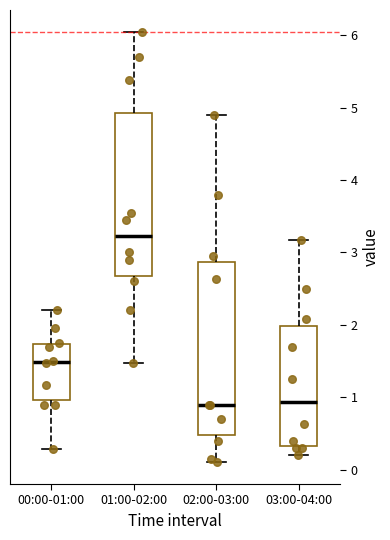

Reading left to right, transcribe this box plot: for each box, give where its median line is, the range the box spans, and where its two whiskers end, as read against the y-axis. The values are not printed on the chart, so give them approximately, as read against the axis.

00:00-01:00: median 1.5, box 1.0 to 1.7, whiskers 0.3 to 2.2
01:00-02:00: median 3.2, box 2.7 to 4.9, whiskers 1.5 to 6.1
02:00-03:00: median 0.9, box 0.5 to 2.9, whiskers 0.1 to 4.9
03:00-04:00: median 0.9, box 0.3 to 2.0, whiskers 0.2 to 3.2